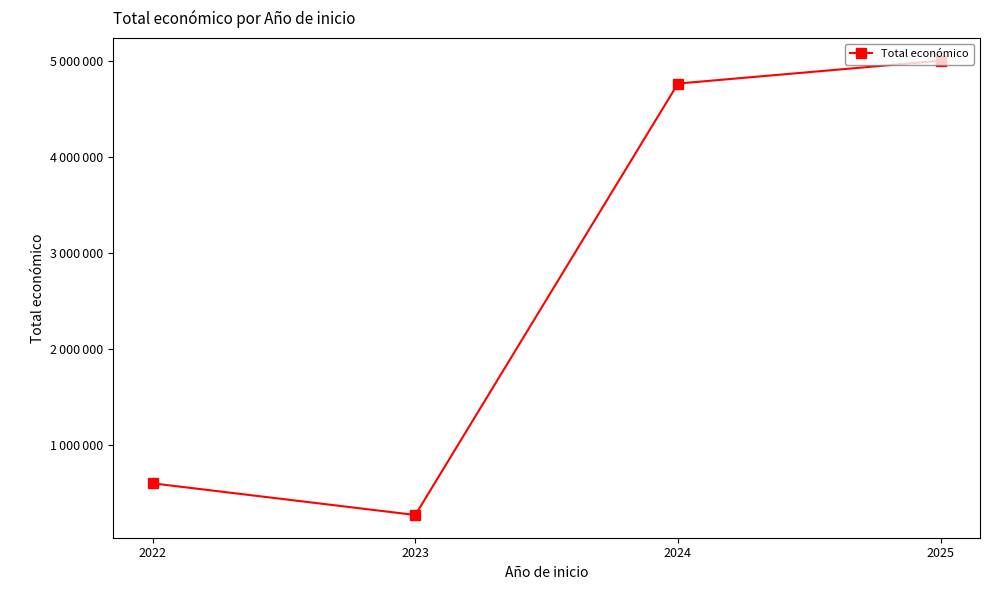

Does the chart have visible grid lines?

No